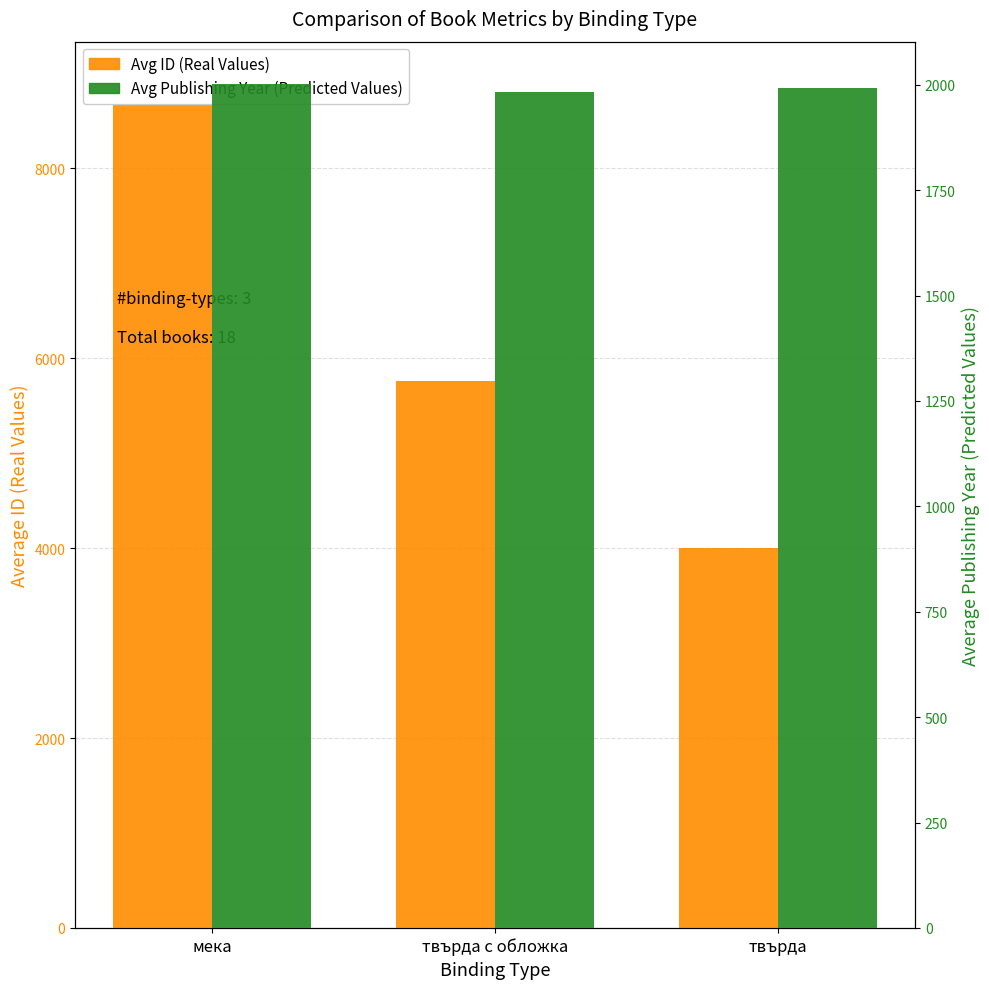

How many distinct data groups are displayed?

2